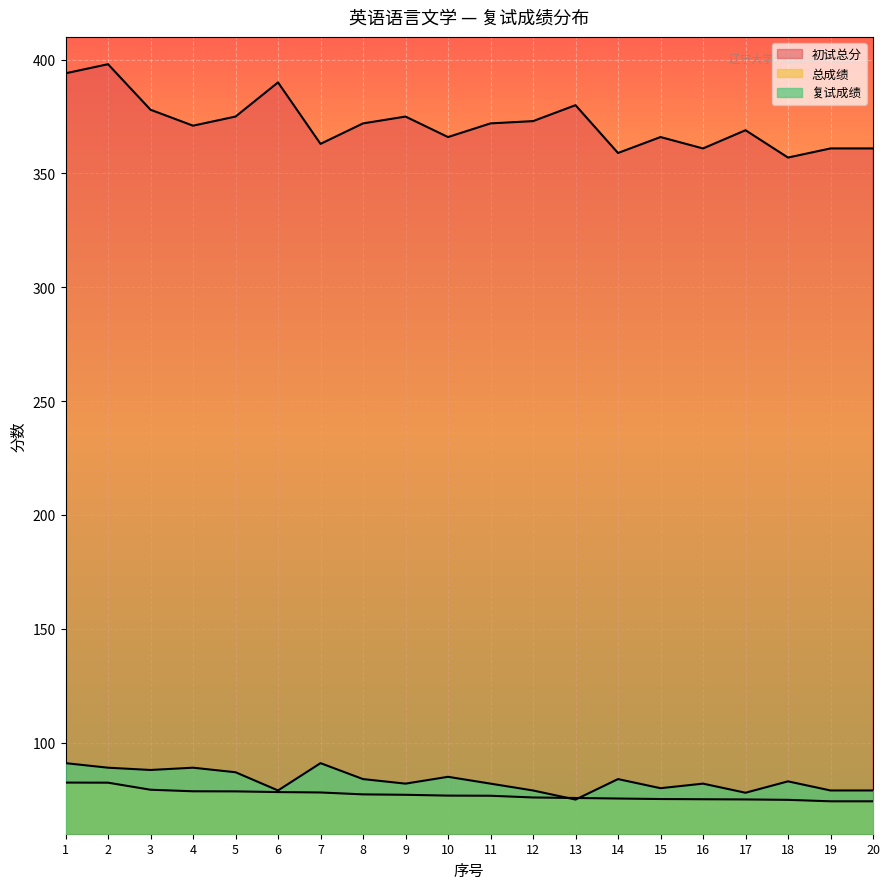

True or false: 复试成绩 and 初试总分 intersect in this chart.

False